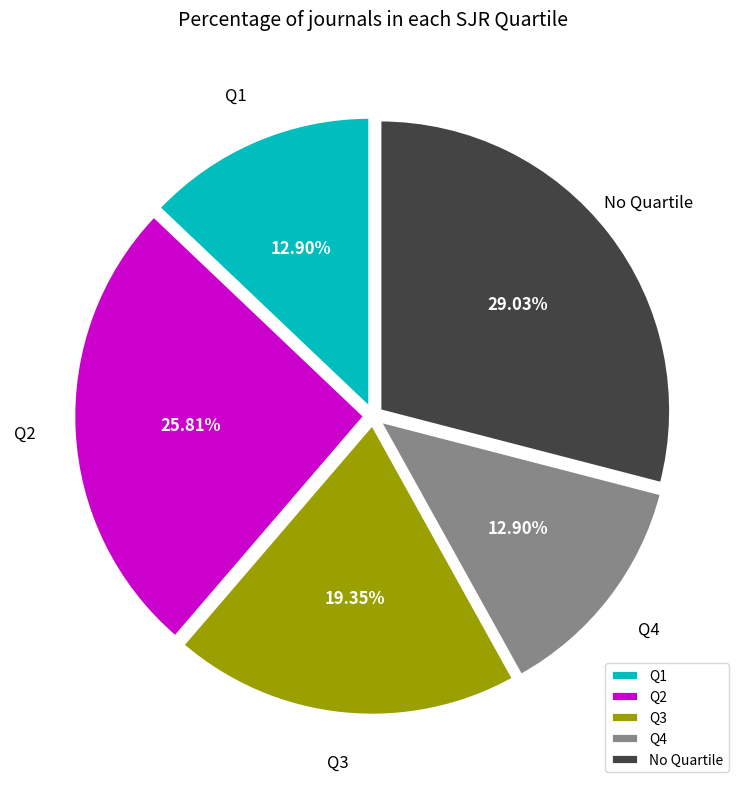

To the nearest percent, what portion does Q1 represent?

13%